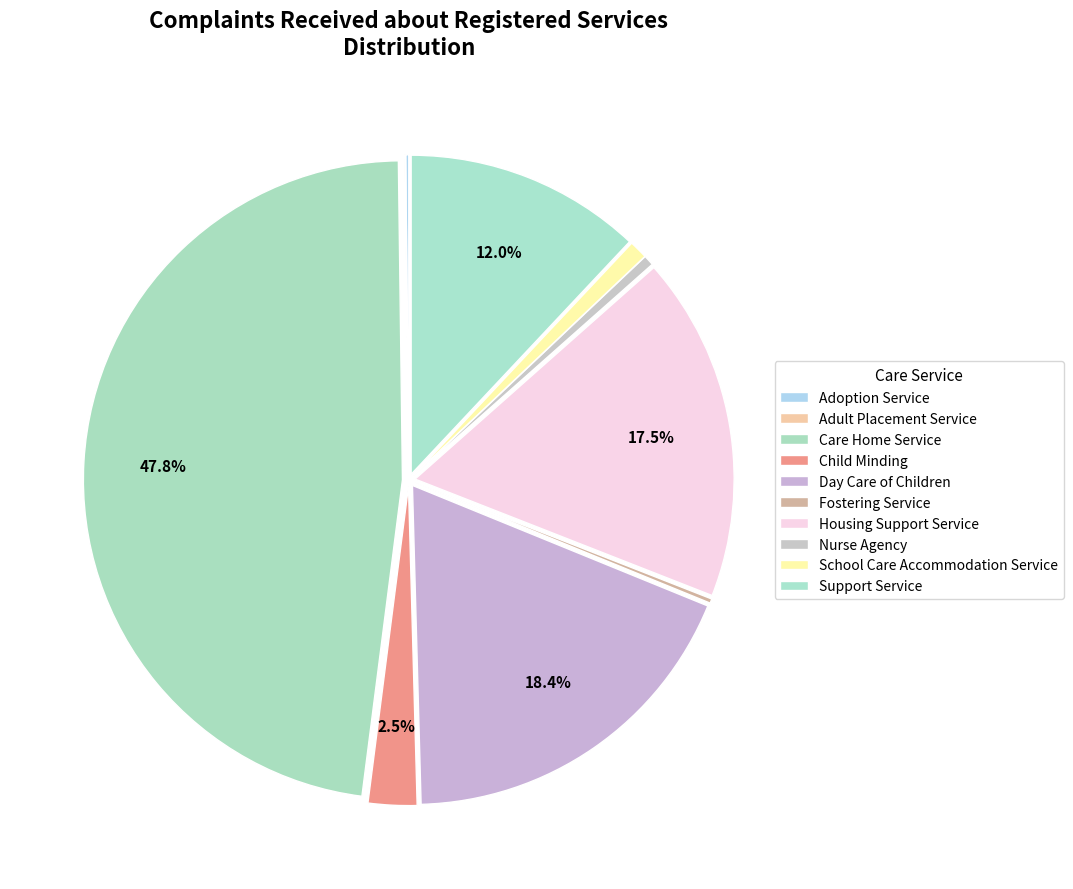

The School Care Accommodation Service slice represents 1% of the pie. True or false?

True